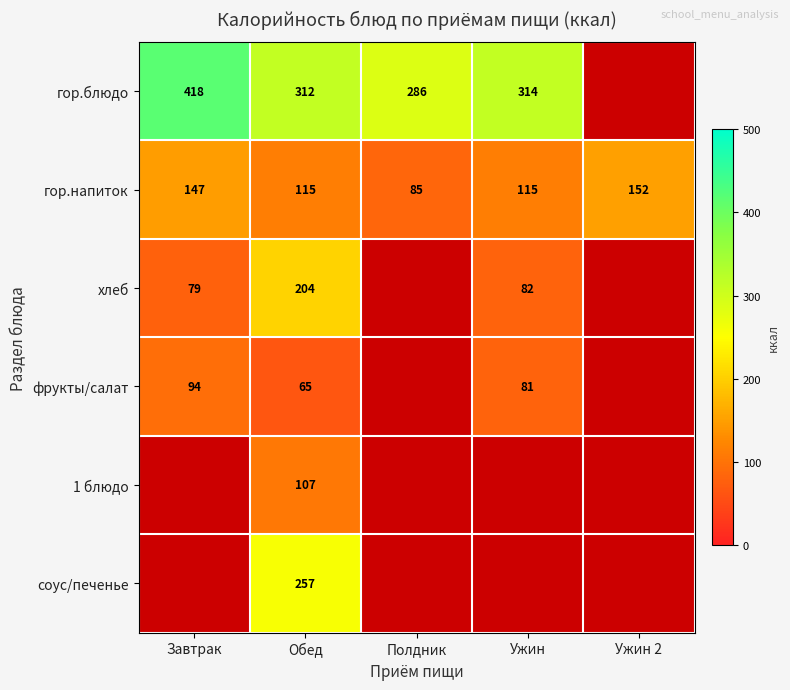

What is the difference between the гор.напиток values at Обед and Ужин 2?

37.0